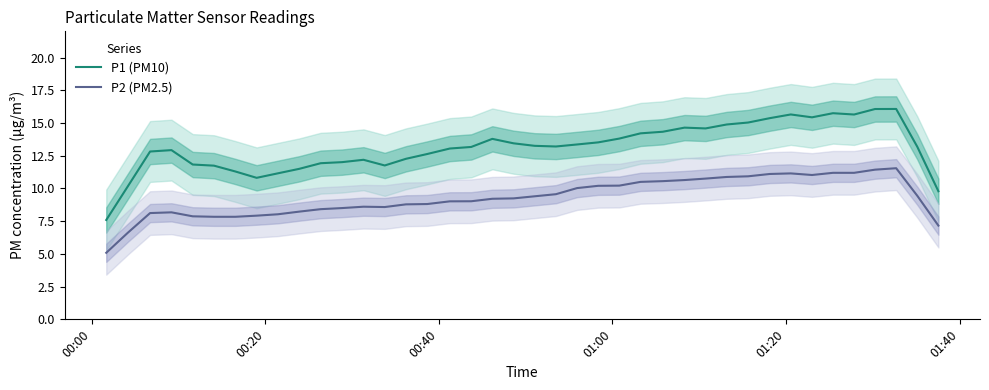

How many categories are shown in the chart?

40